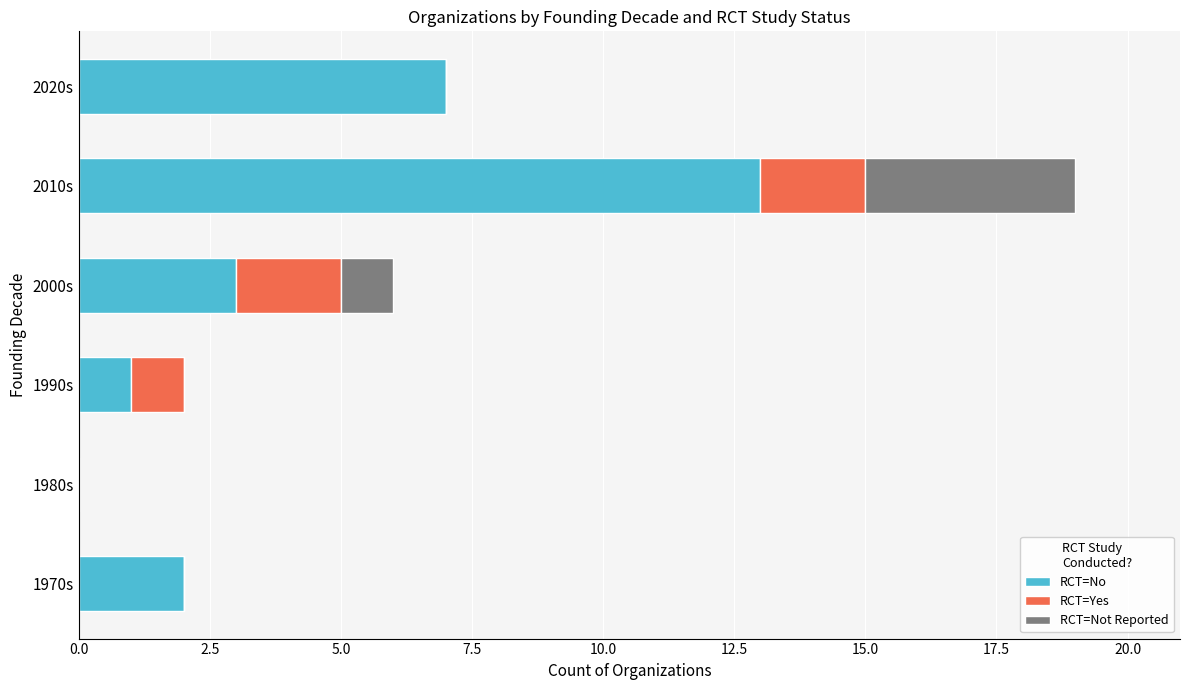

Count the number of data series in this chart.

3